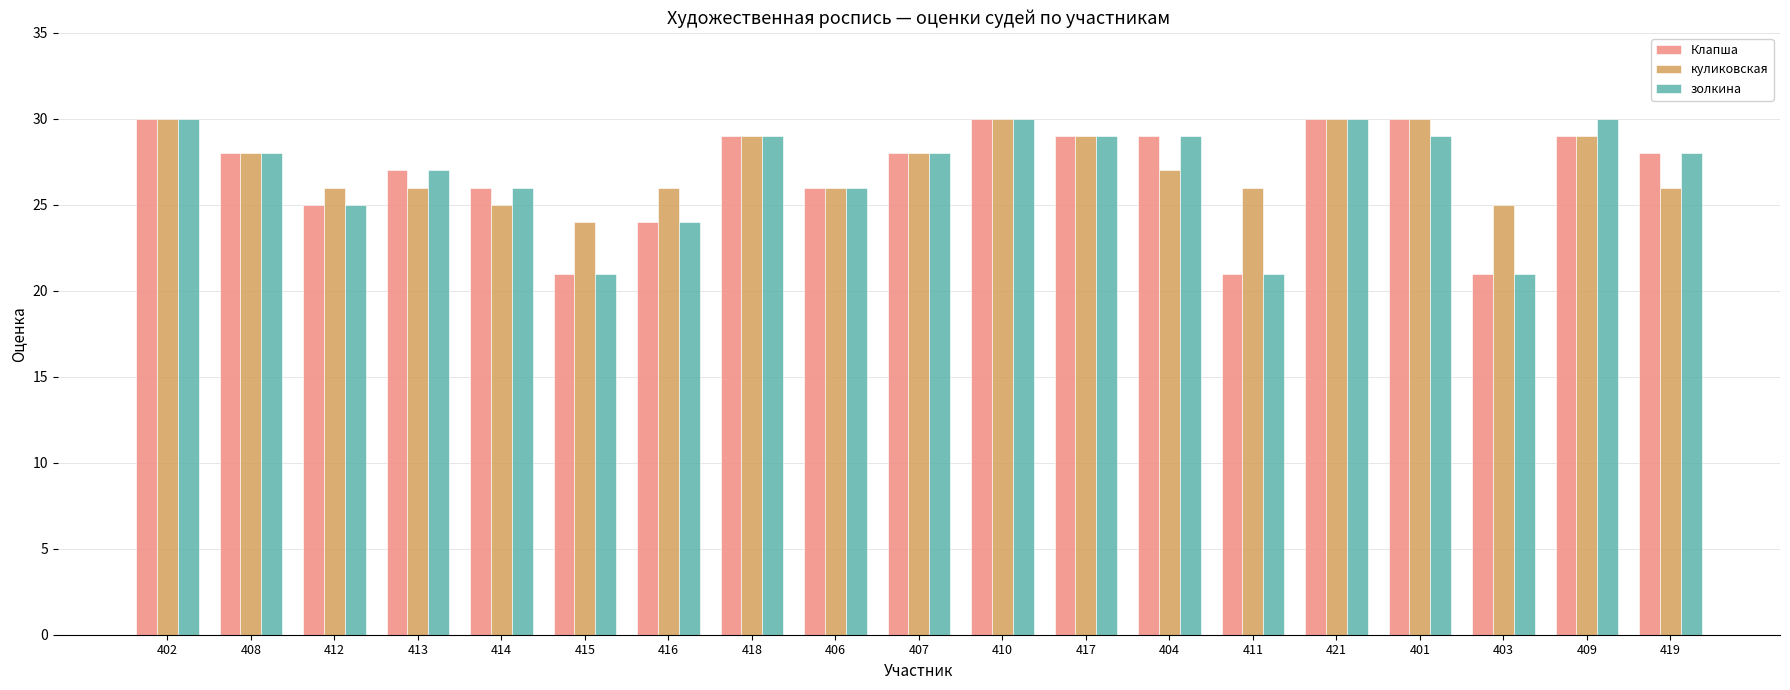

What is the label of the 15th bar from the right?

414